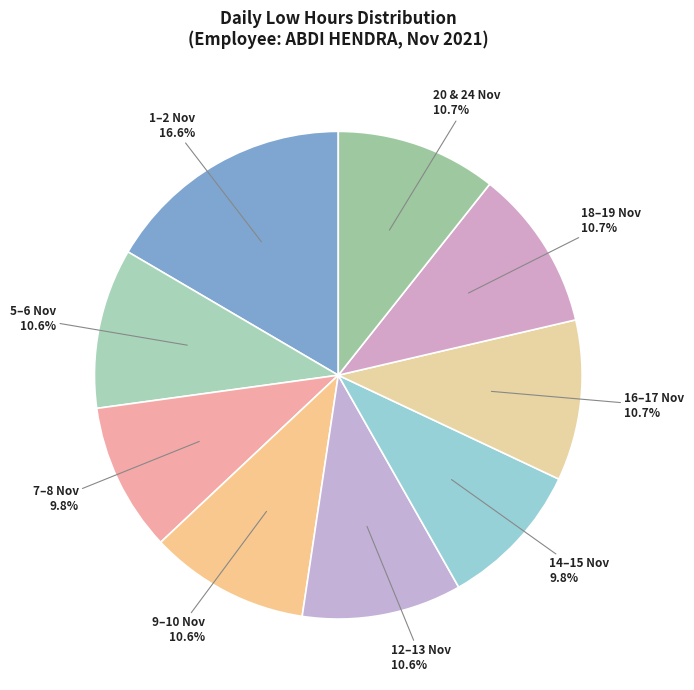

Is there a majority slice in this chart?

No